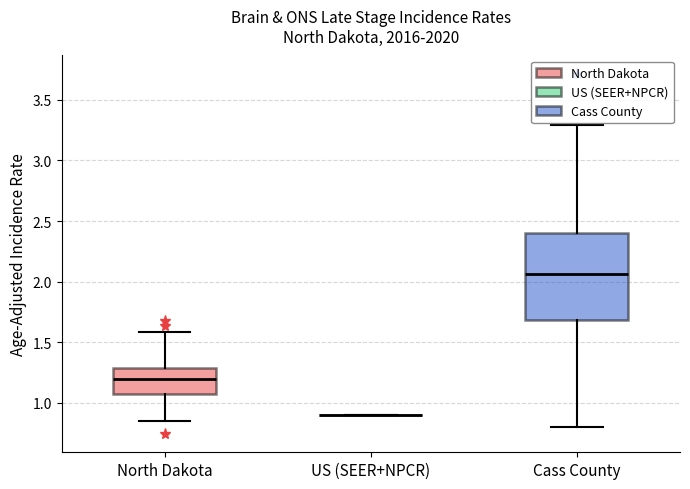

Reading left to right, read every box against the y-axis: the position of its median line, the range the box covers, and the ends of its whiskers. The values are not printed on the chart, so give them approximately, as read against the axis.

North Dakota: median 1.20, box 1.10 to 1.30, whiskers 0.85 to 1.60
US (SEER+NPCR): box collapsed to a line at 0.90, whiskers 0.90 to 0.90
Cass County: median 2.05, box 1.70 to 2.40, whiskers 0.80 to 3.30